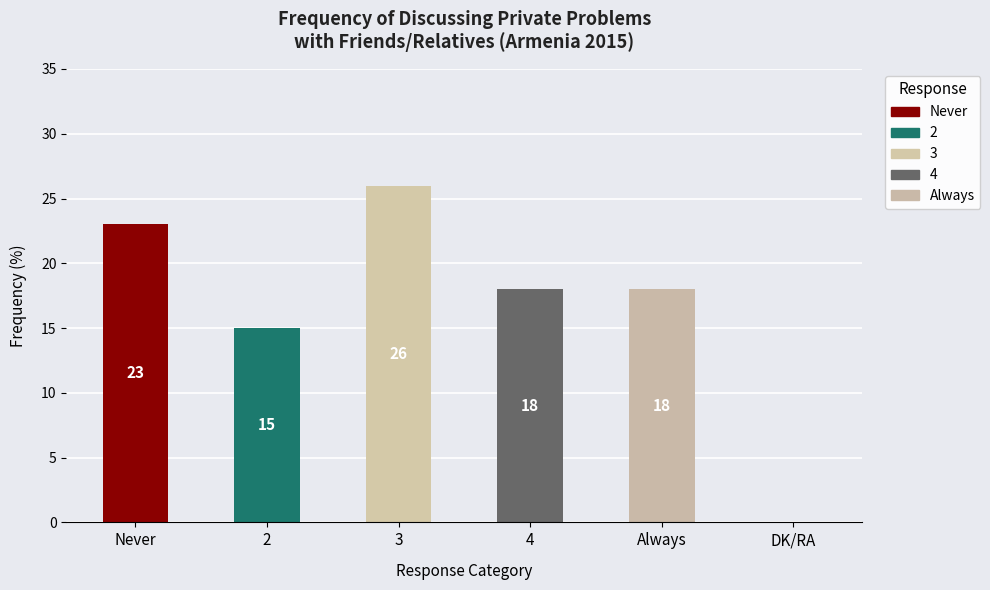

What is the ratio of the value at 2 to the value at Never?

0.7